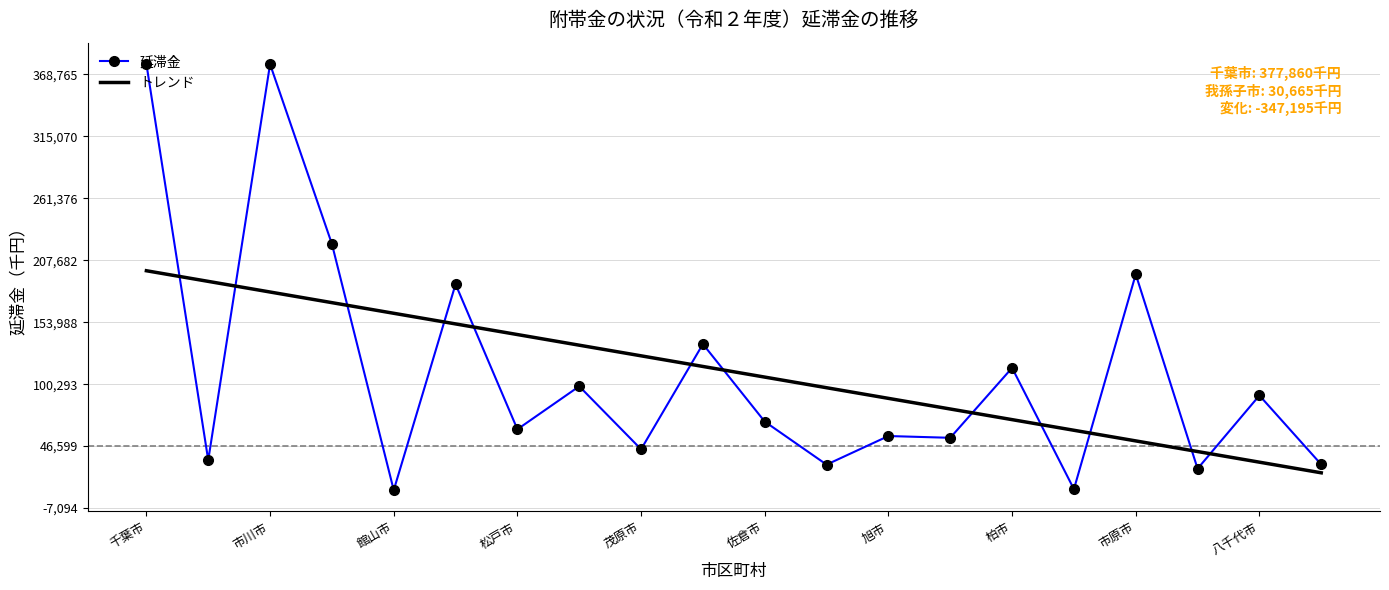

What are all the series names shown in the legend?

延滞金, トレンド